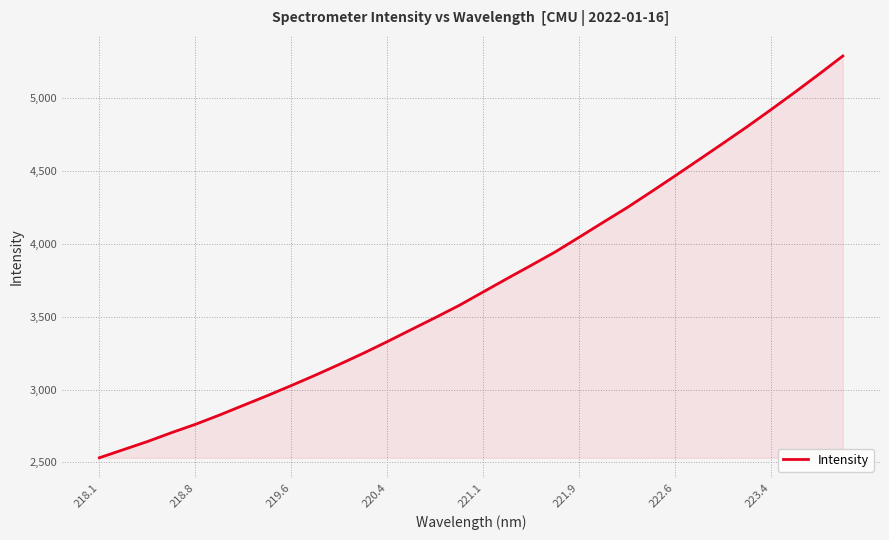

True or false: the data has more than 1 interior local peaks.

False